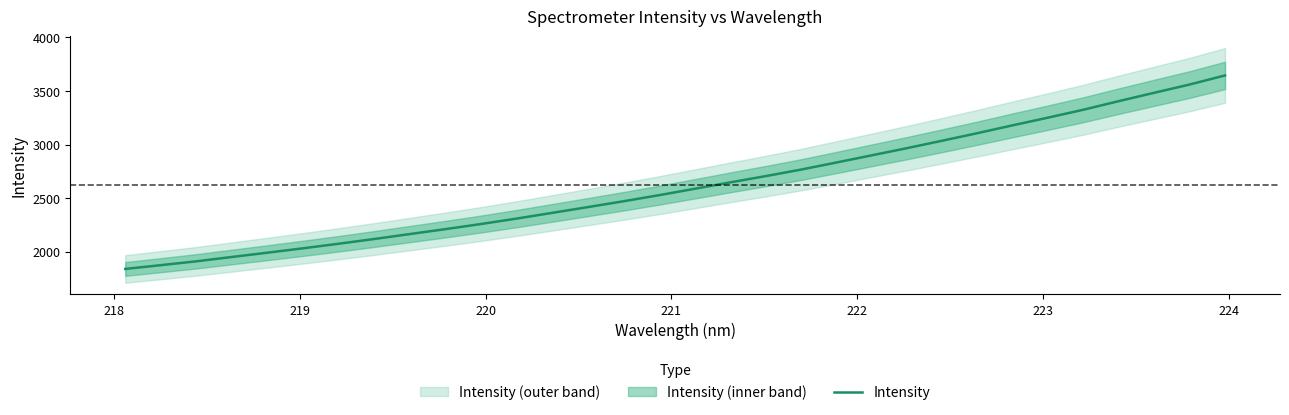

What is the lowest value of the Intensity series?

1839.5